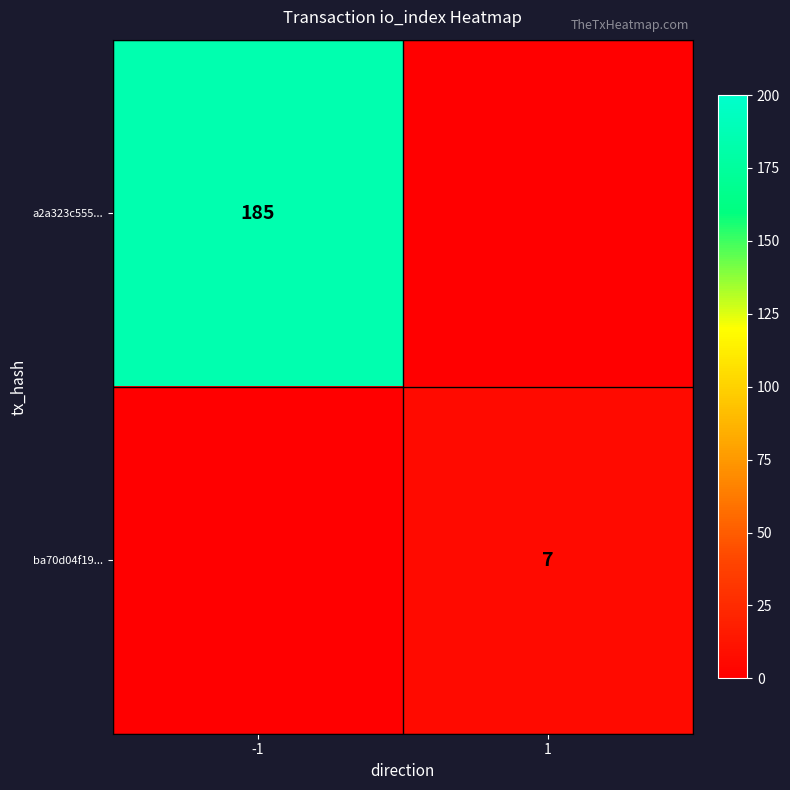

Which label corresponds to the smallest value in the chart?

1